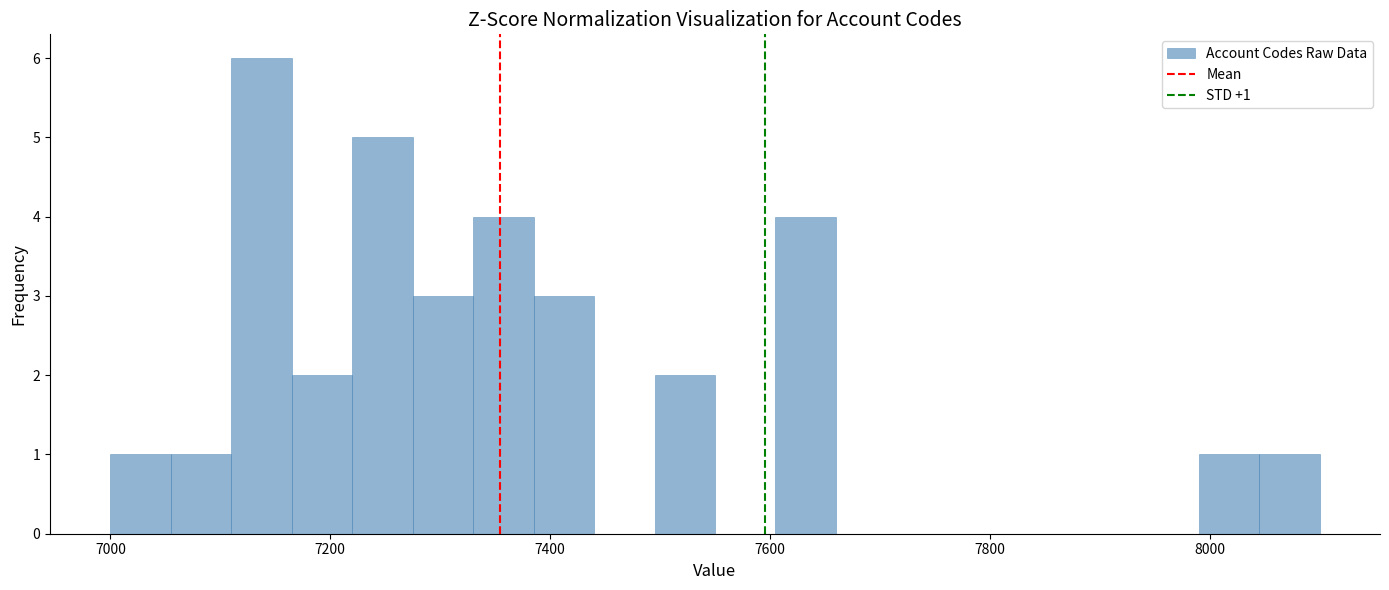

Read against the x-axis, roughly where is the centre of the tallest bar?

7140